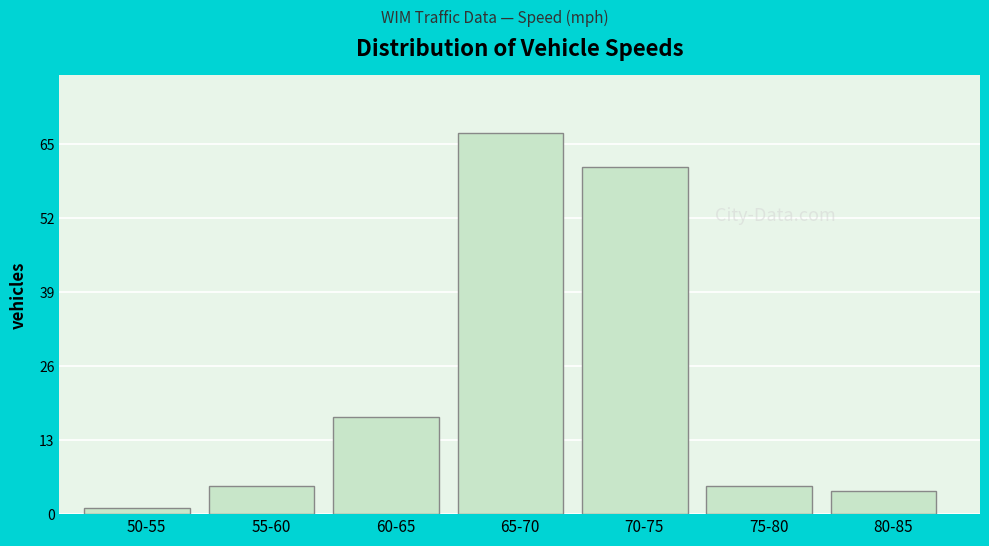

Reading left to right, list all the values displayed in this chart.

1	5	17	67	61	5	4